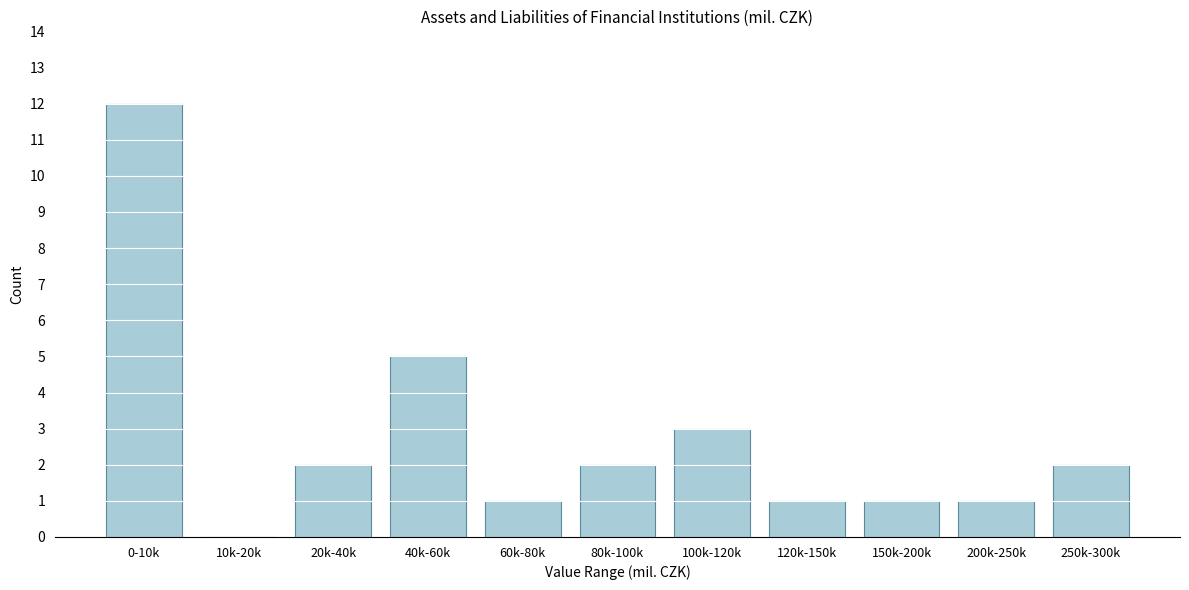

Reading right to left, transcribe all the data shown in this chart.

250k-300k=2	200k-250k=1	150k-200k=1	120k-150k=1	100k-120k=3	80k-100k=2	60k-80k=1	40k-60k=5	20k-40k=2	10k-20k=0	0-10k=12